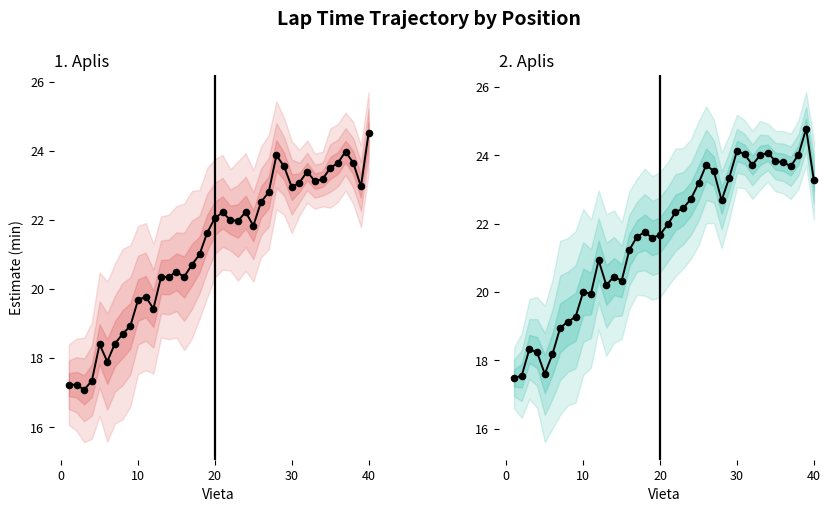

Which series reaches the minimum Y coordinate?

1. Aplis